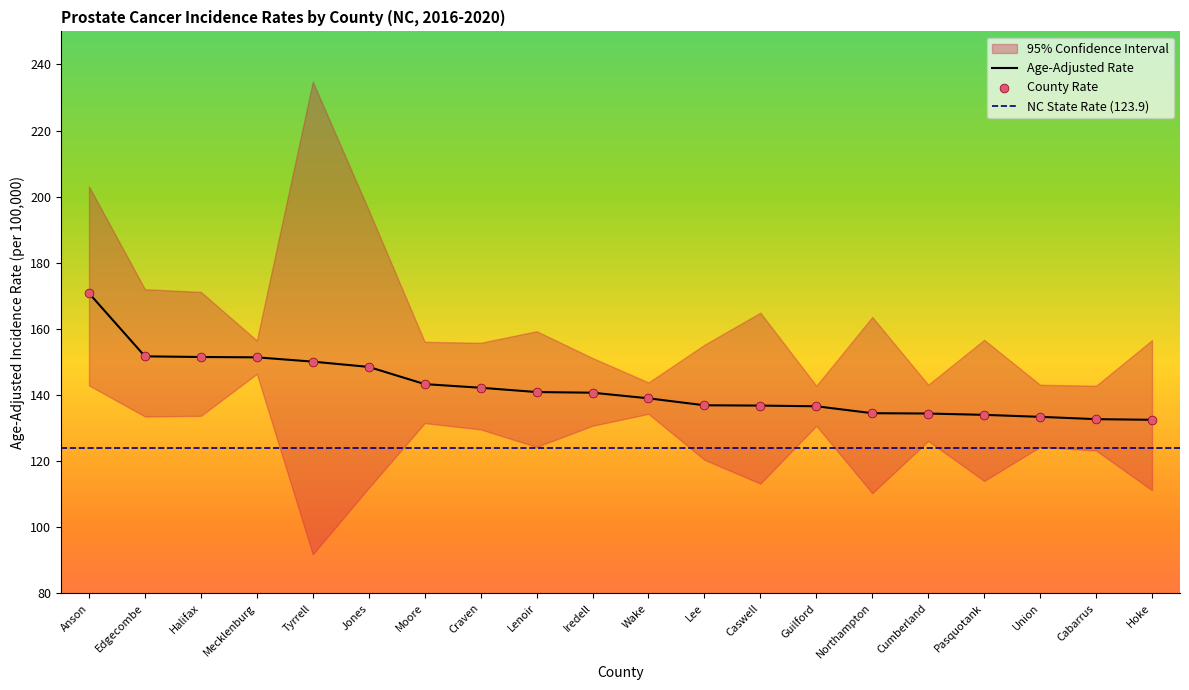

Which series has the widest spread of Y values?

Upper 95% CI